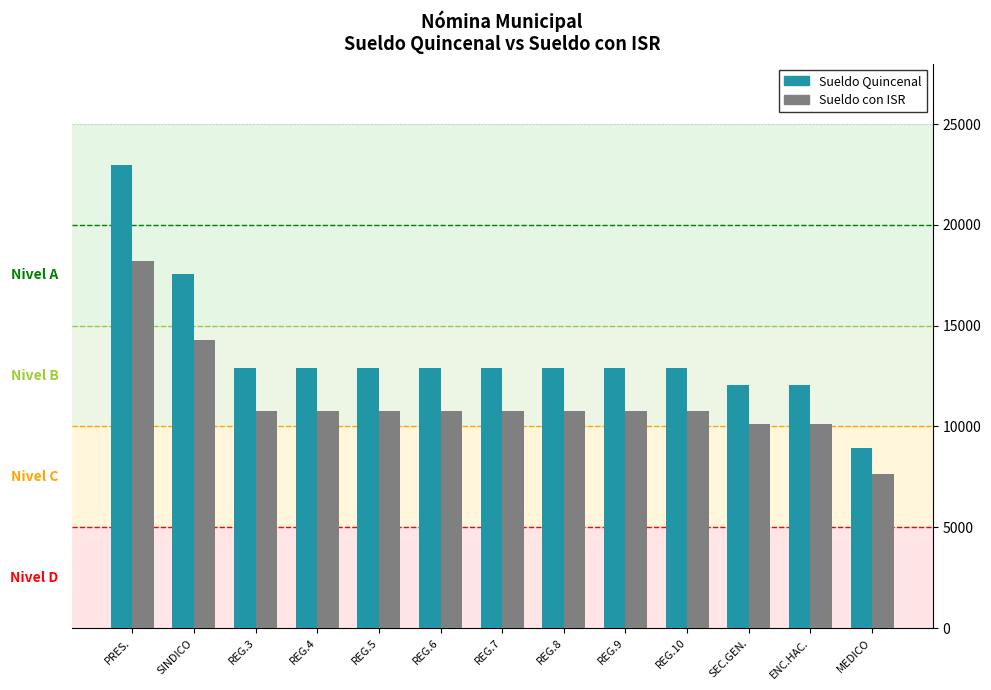

What is the label of the 7th bar from the left?

REG.7